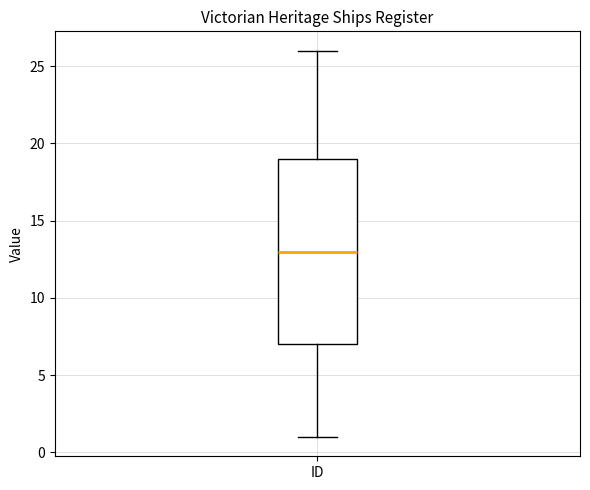

Transcribe this box plot: give where the median line is, the range the box spans, and where the two whiskers end, as read against the y-axis. The values are not printed on the chart, so give them approximately, as read against the axis.

median 13, box 7 to 19, whiskers 1 to 26